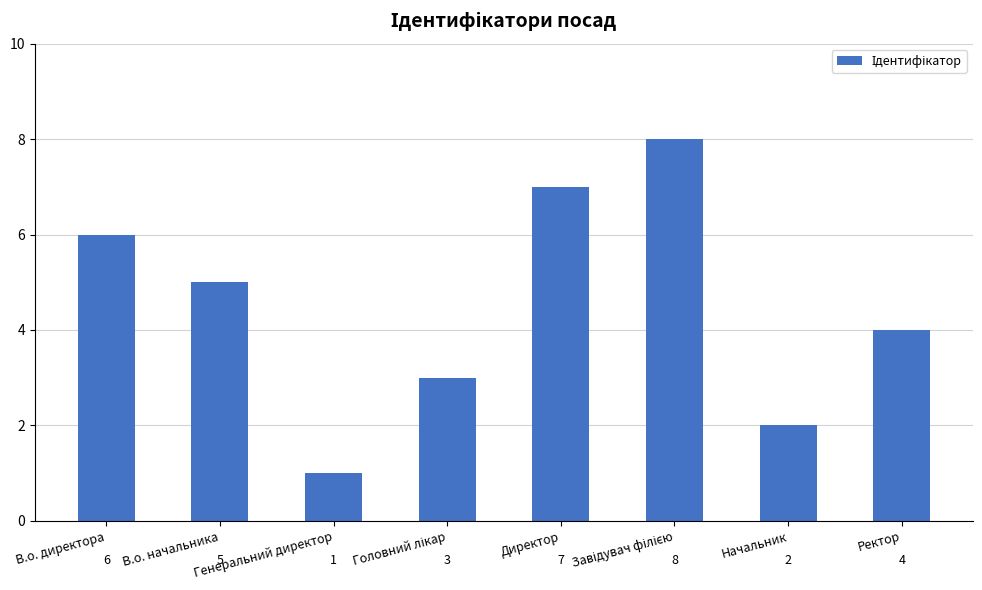

What is the greatest value displayed?

8